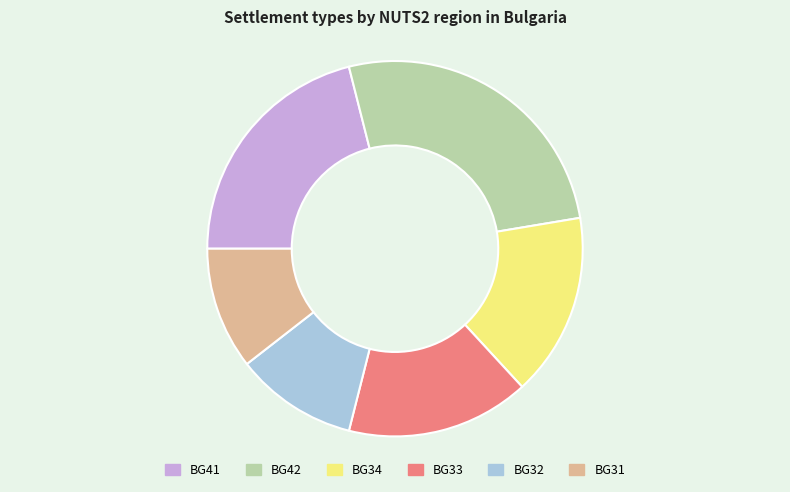

Which has a higher value, BG32 or BG33?

BG33